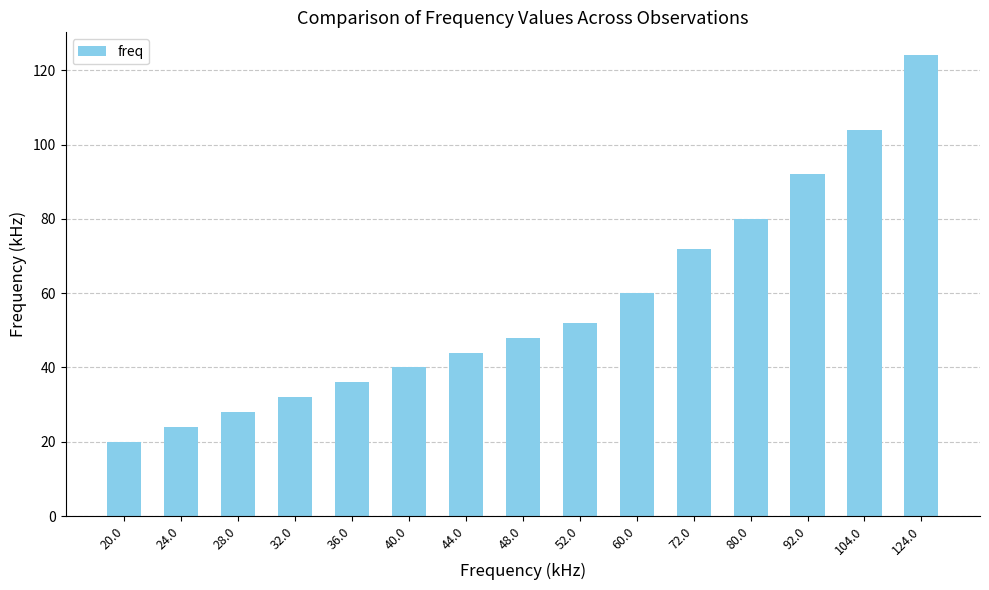

Which category has the highest value across all series?

124.0